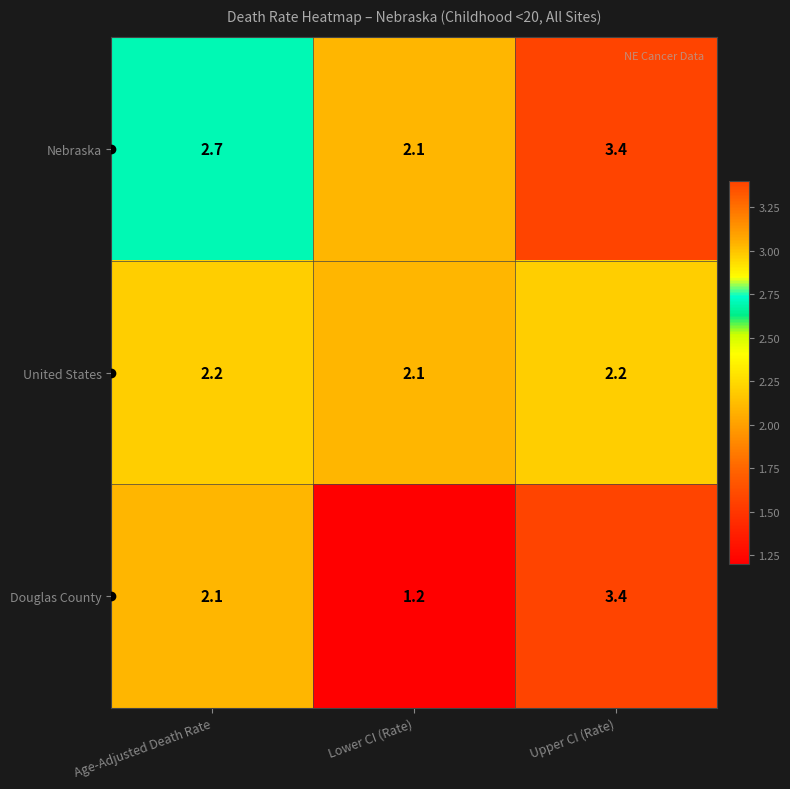

At which category is the sum across all series the highest?

Upper CI (Rate)